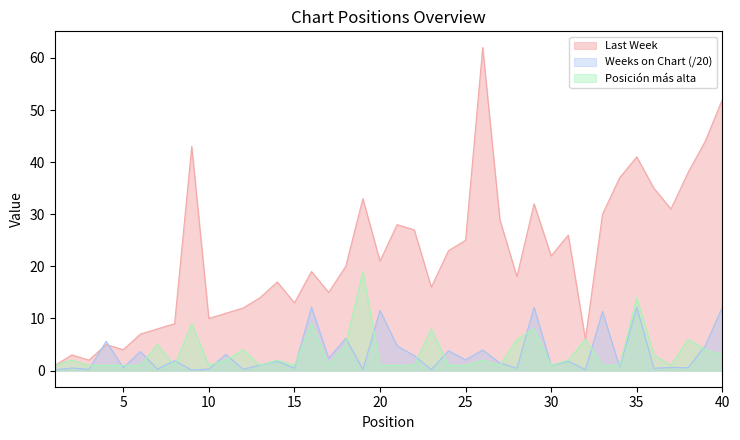

What is the average value of the Posición más alta series?

3.5